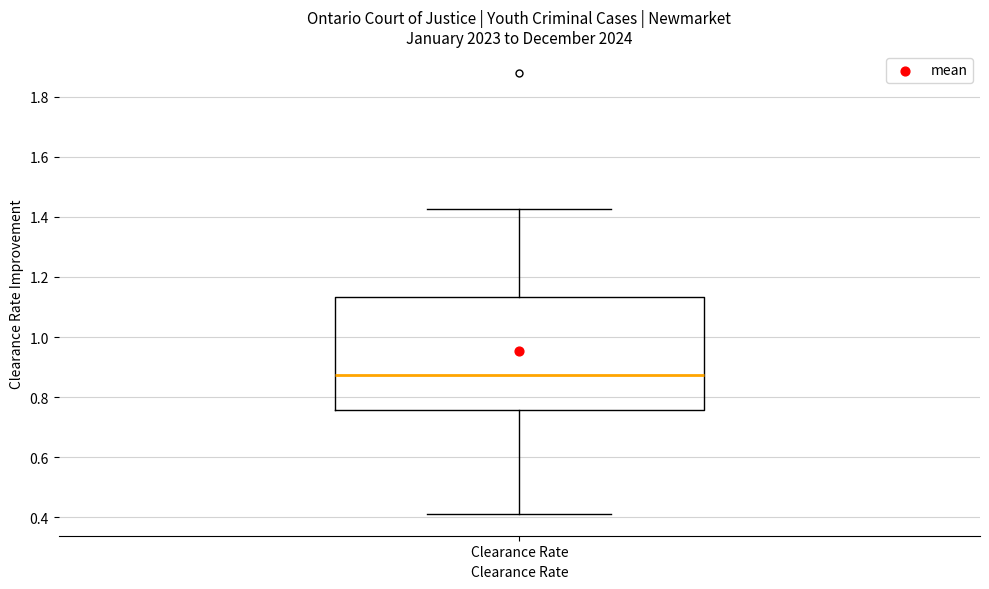

Transcribe this box plot: give where the median line is, the range the box spans, and where the two whiskers end, as read against the y-axis. The values are not printed on the chart, so give them approximately, as read against the axis.

median 0.88, box 0.76 to 1.14, whiskers 0.42 to 1.42